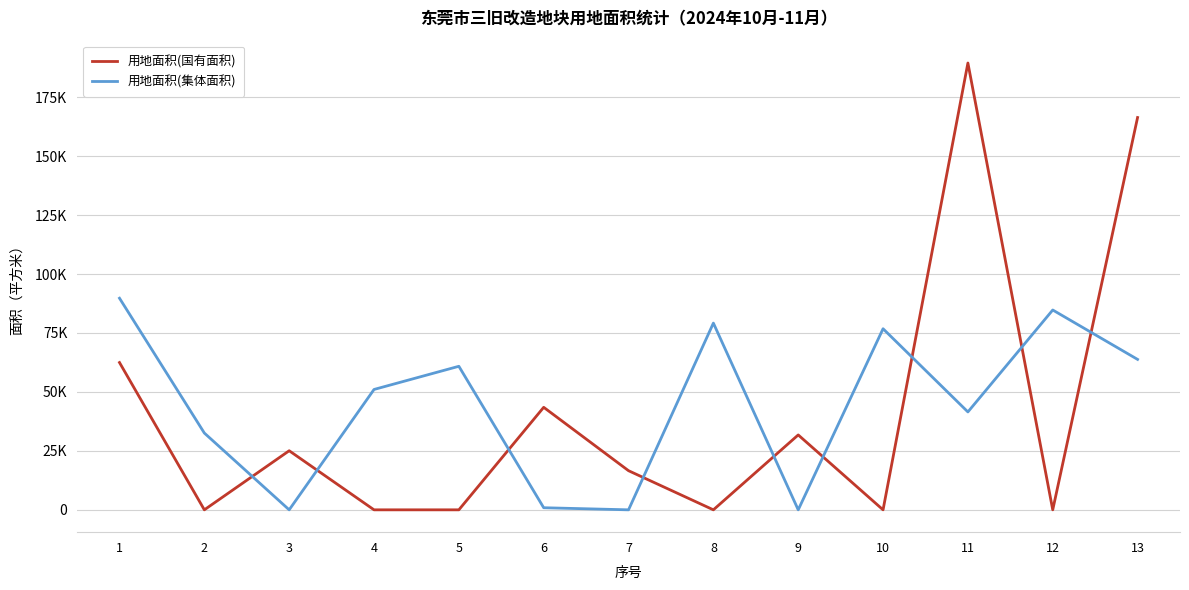

What is the value of the 用地面积(国有面积) point at the 13th from the left?

166392.2